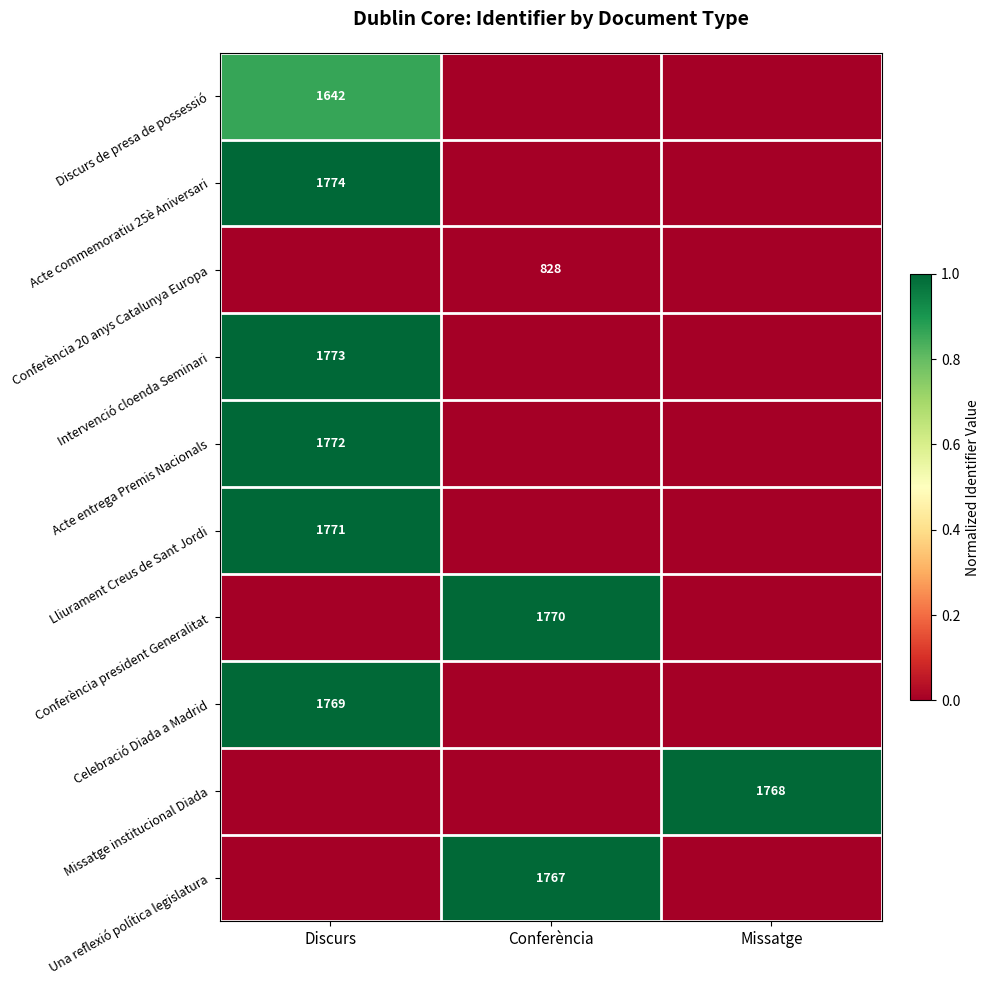

The Acte commemoratiu 25è Aniversari series shows 1774 at Discurs. True or false?

True